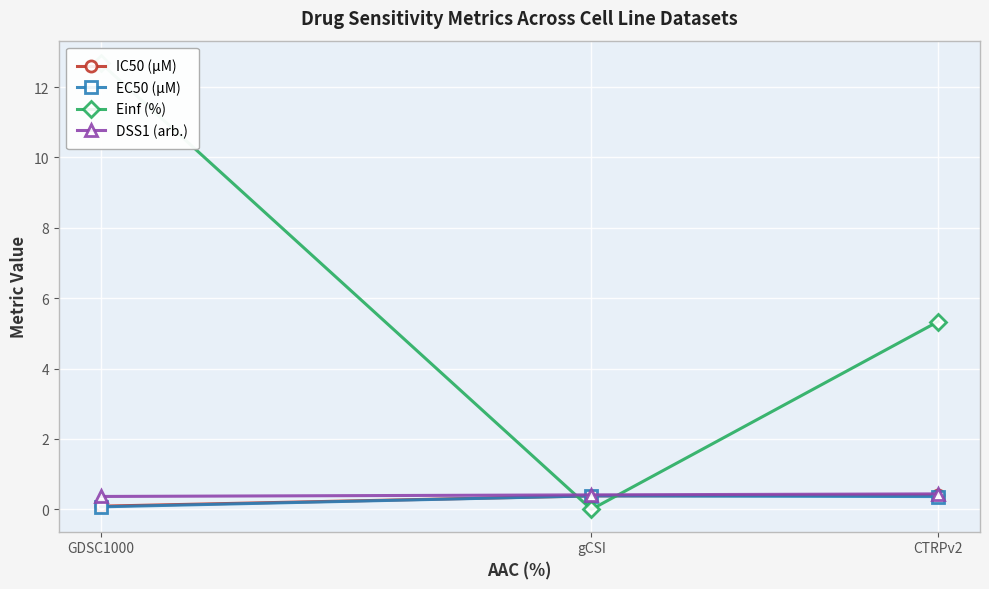

Count the number of categories in the chart.

3